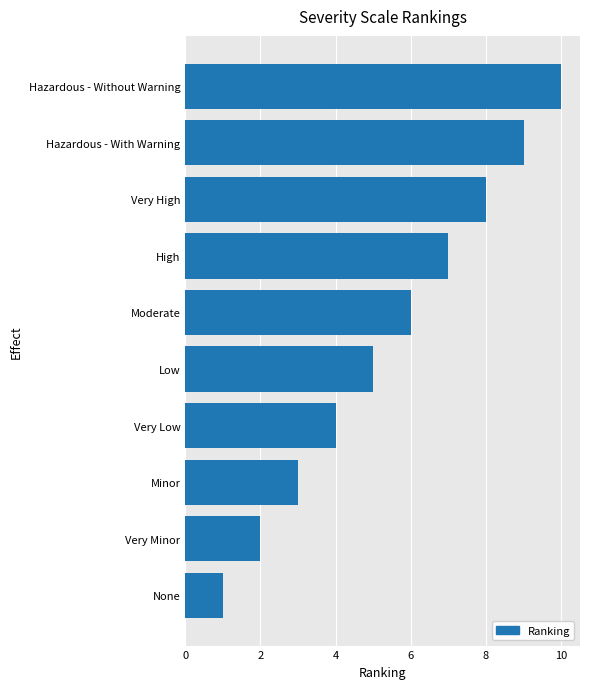

How many data points are less than 6?

5